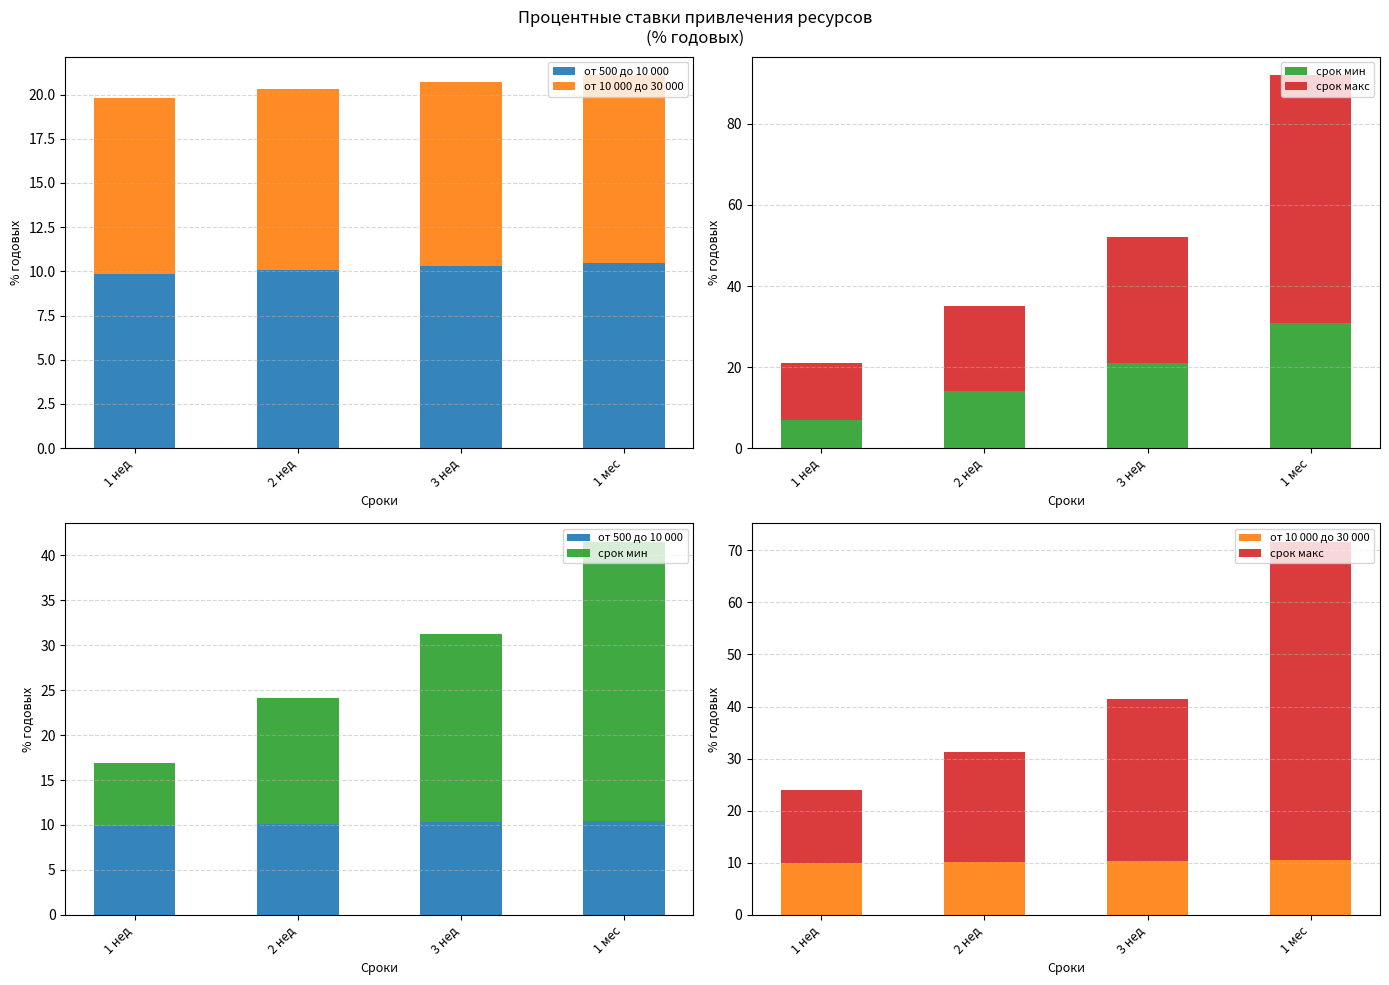

Are the bars grouped side by side (vs. stacked)?

Yes